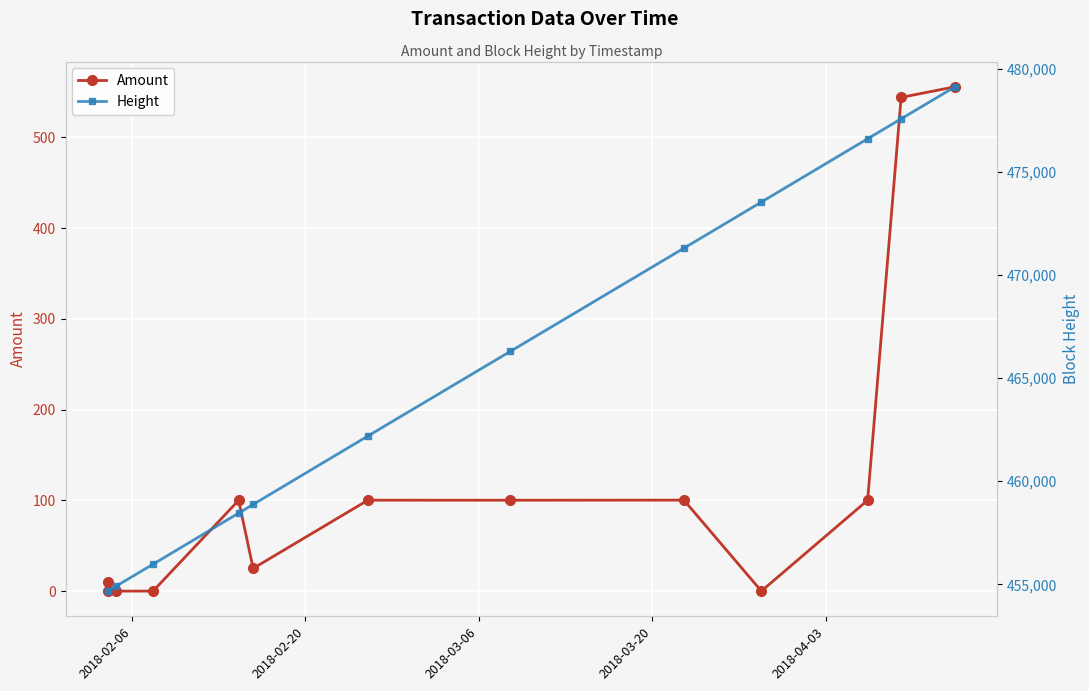

Rank the series by their maximum value, from lowest to highest.

Amount, Height